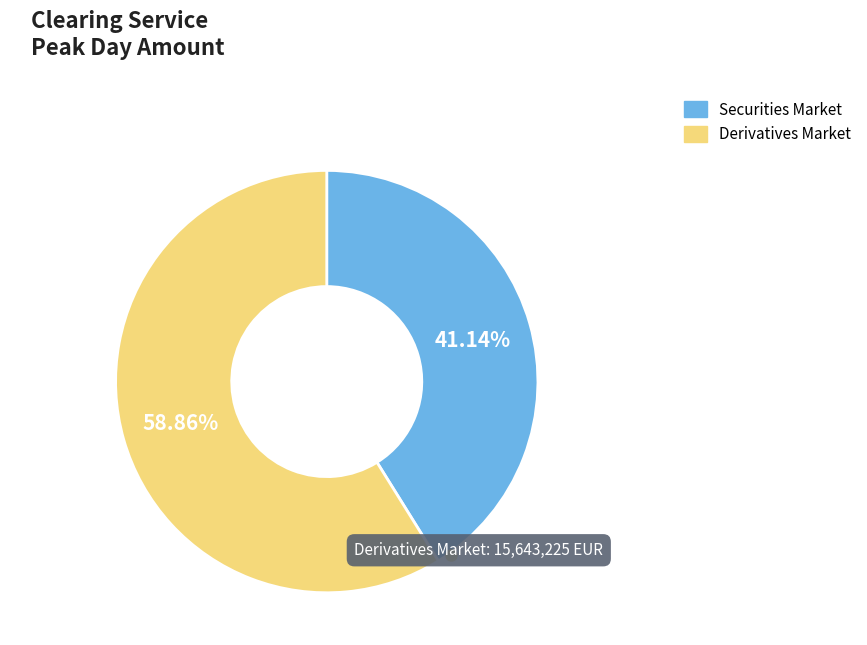

To the nearest percent, what is the average slice percentage?

50%